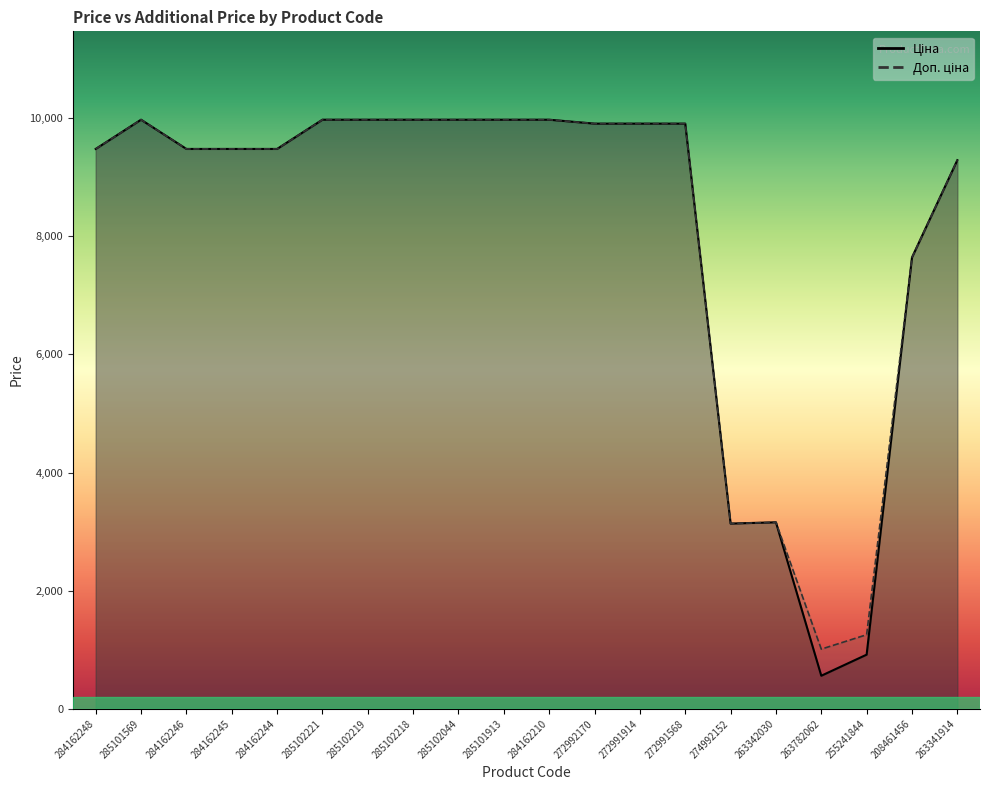

Is it true that Доп. ціна equals 871.7 at 263342030?

False